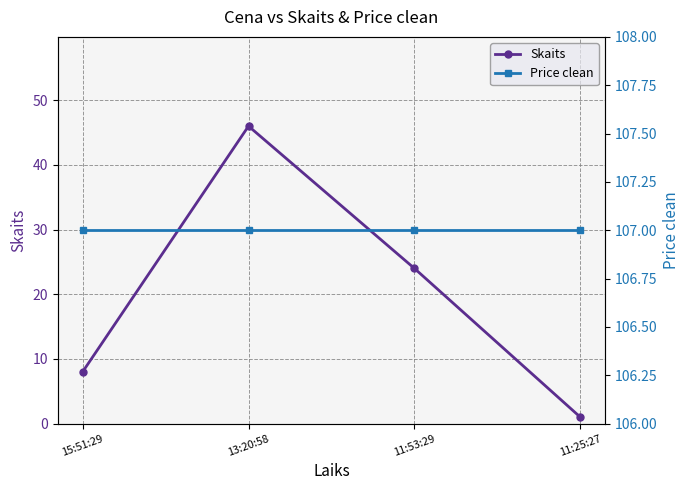

Which has a higher value, 11:25:27 or 11:53:29?

11:53:29